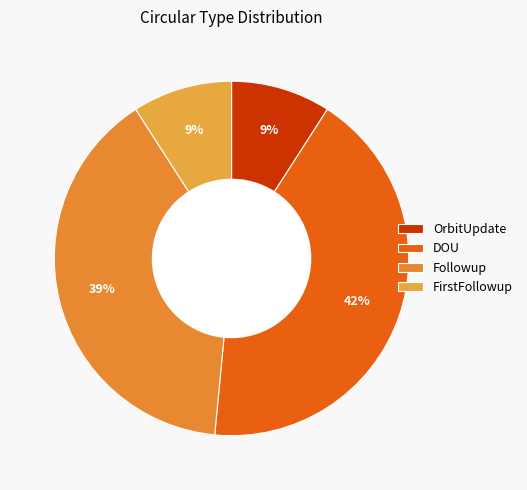

Is it true that OrbitUpdate is 17% of the pie?

False